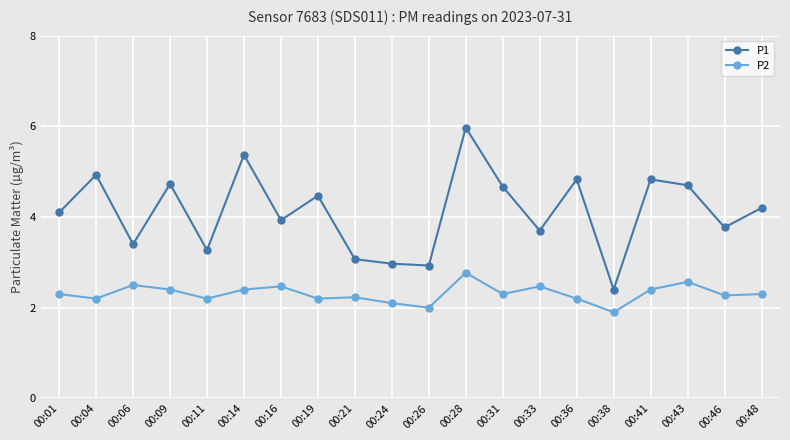

How many values in the P1 series exceed 4?

11